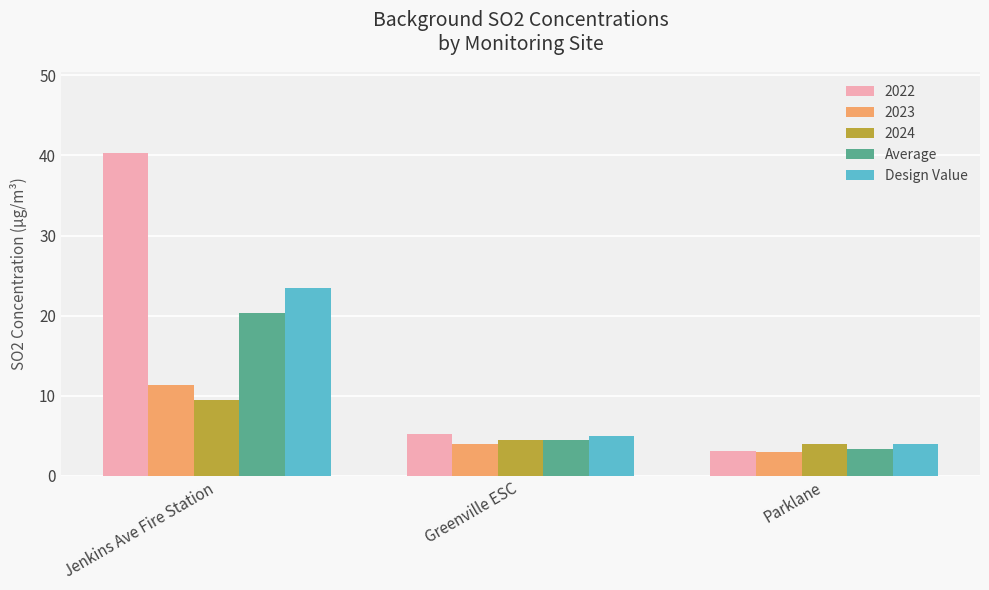

List the labels in order of Average value, largest first.

Jenkins Ave Fire Station, Greenville ESC, Parklane